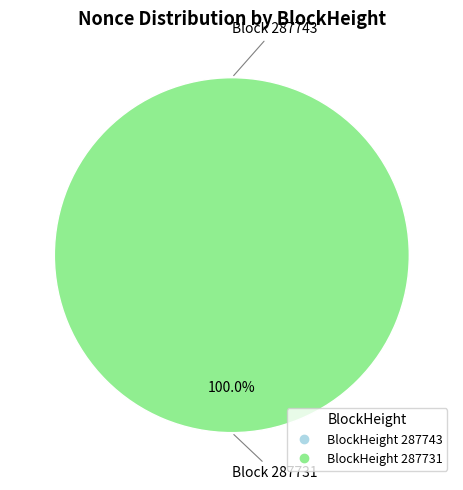

Rank the categories by value from lowest to highest.

287743, 287731